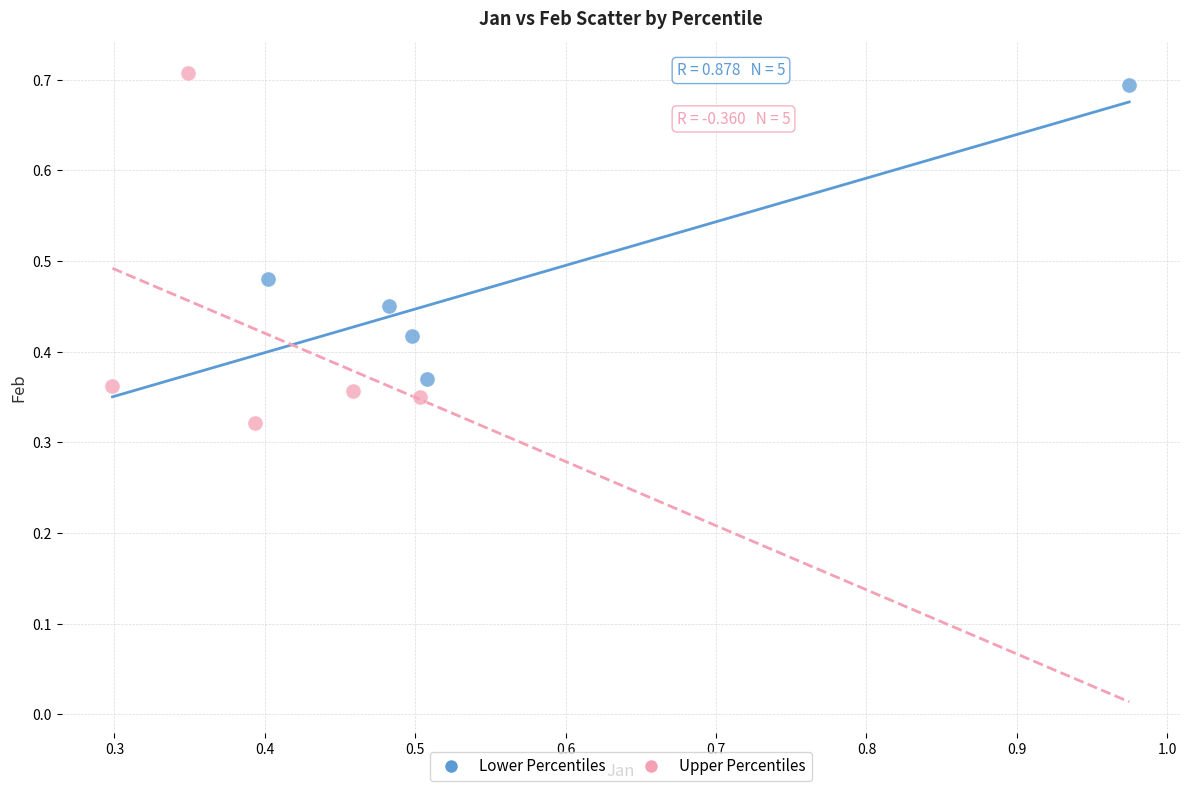

Which series has the largest Y range (max minus min)?

Upper Percentiles